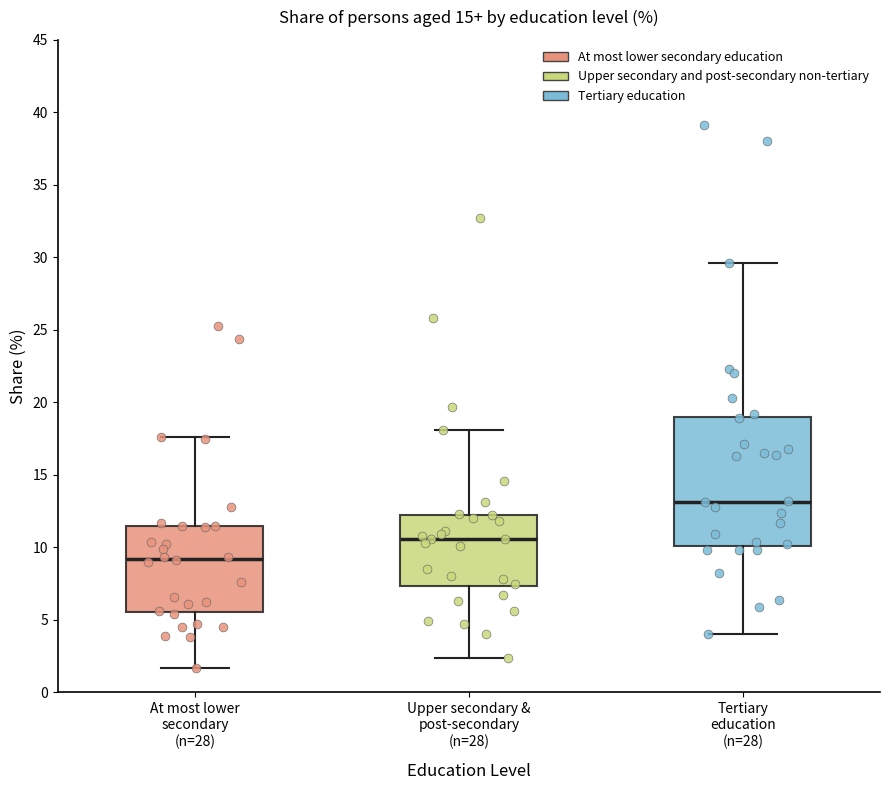

Which box's median line is the highest?

Tertiary education (n=28)